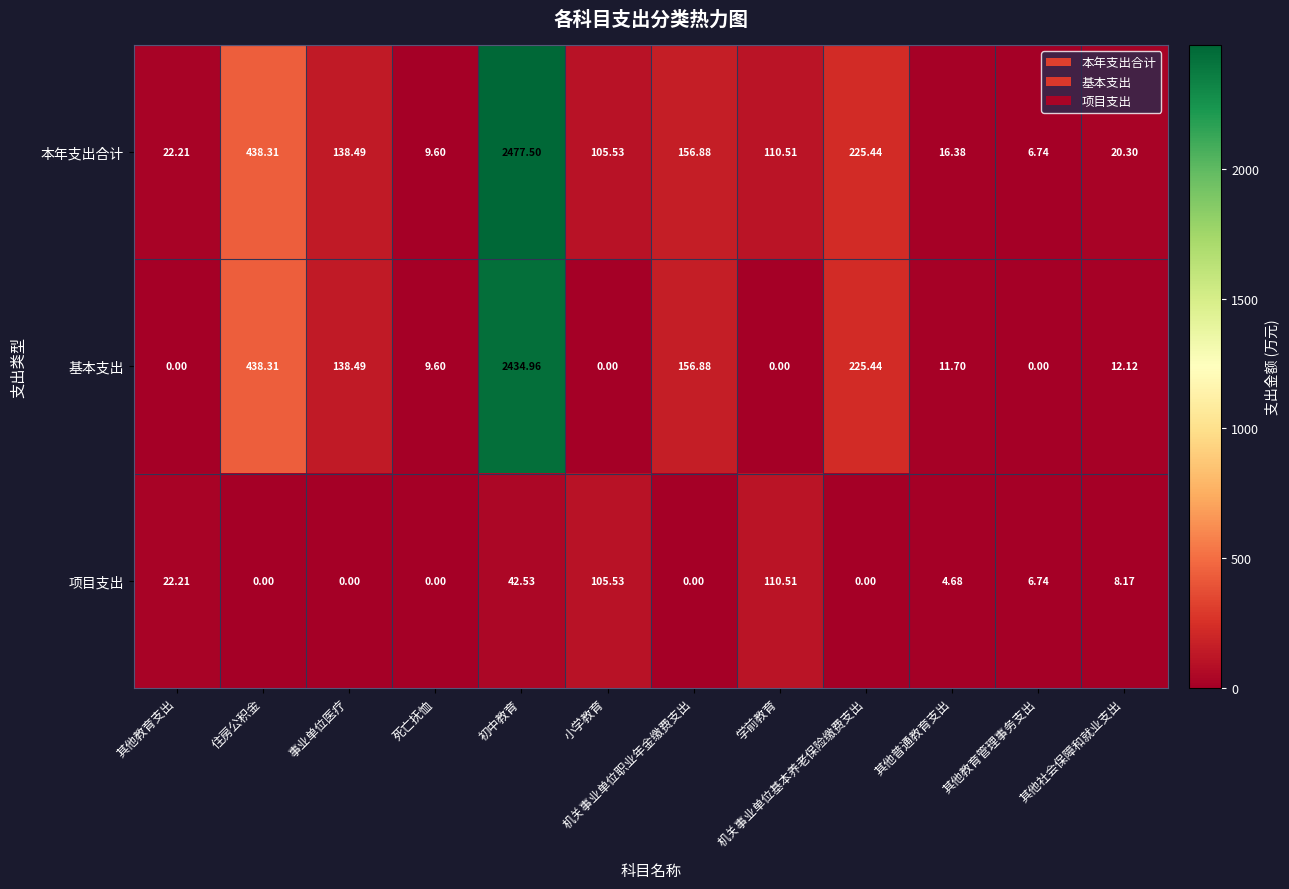

At which category is the sum across all series the highest?

初中教育